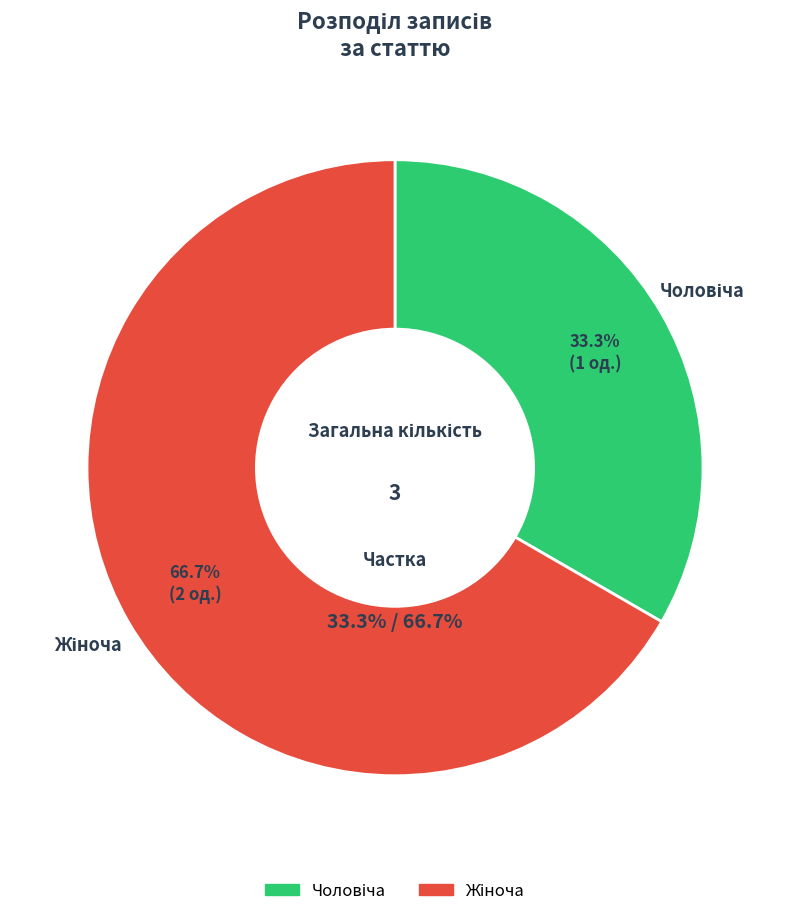

Which slice is the smallest?

Чоловіча